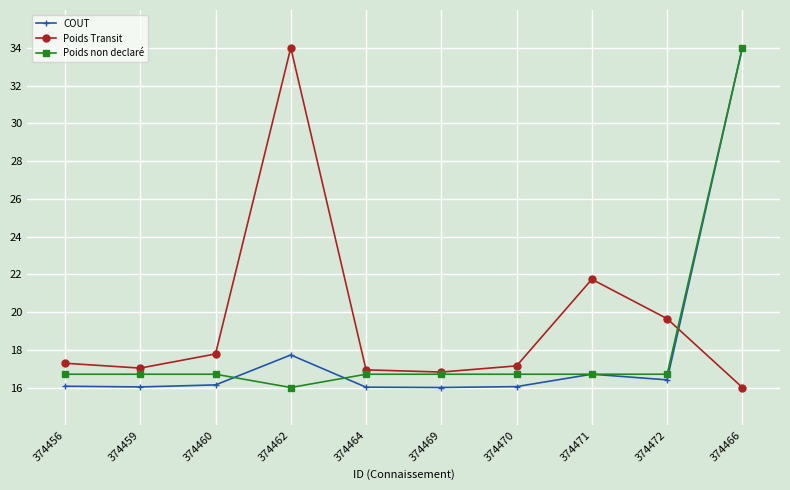

What is the label of the 10th point from the left?

374466